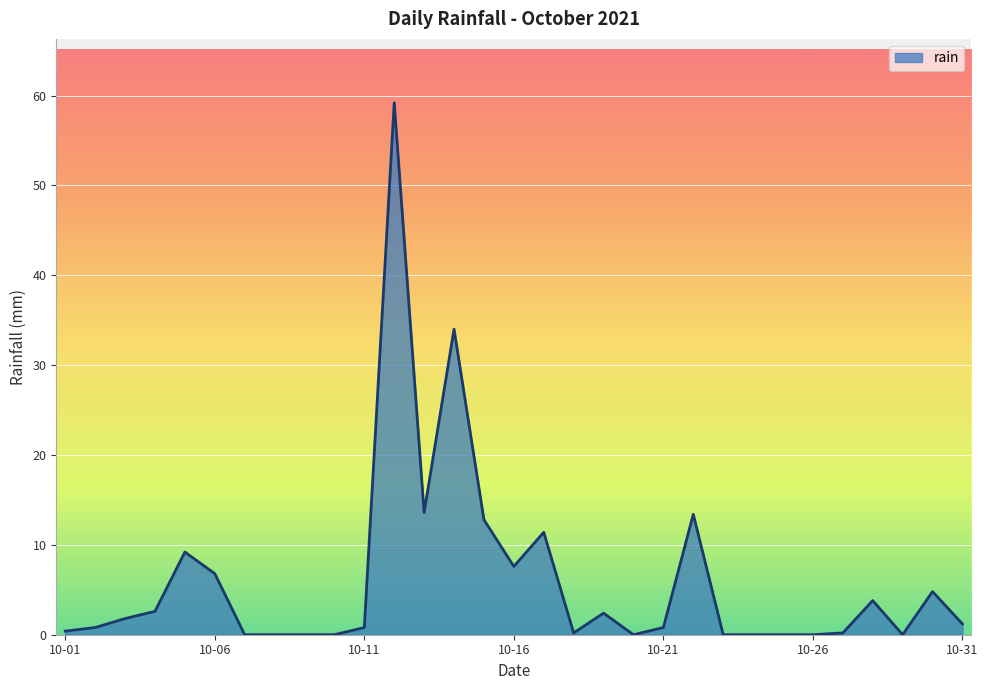

What is the greatest value displayed?

59.2